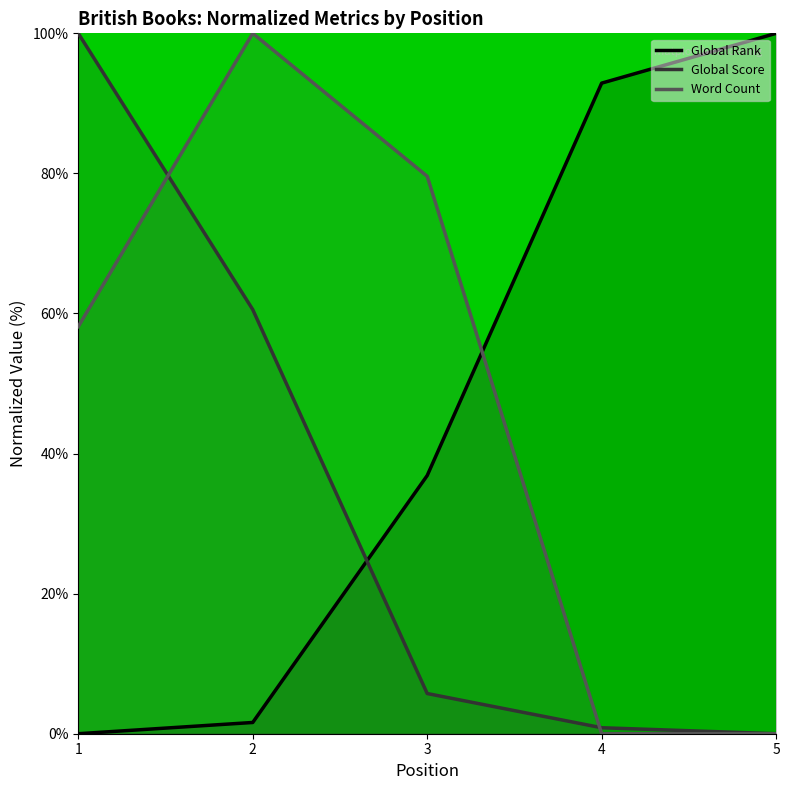

The Global Rank series shows 1.6 at 2. True or false?

True